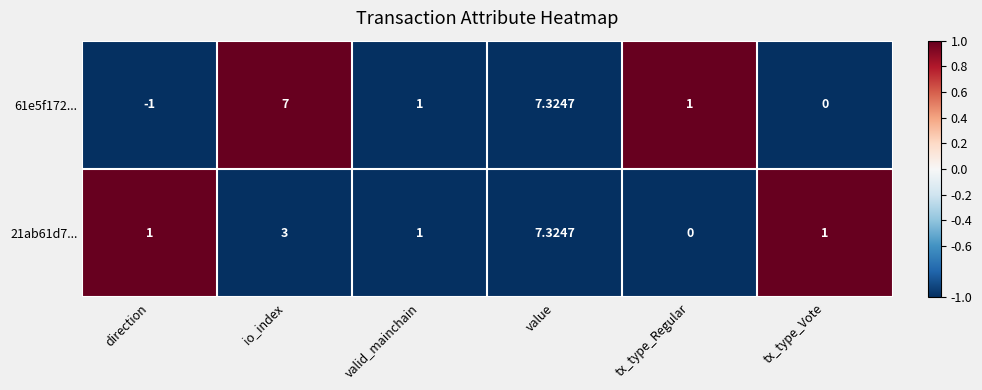

At which category is the sum across all series the highest?

value